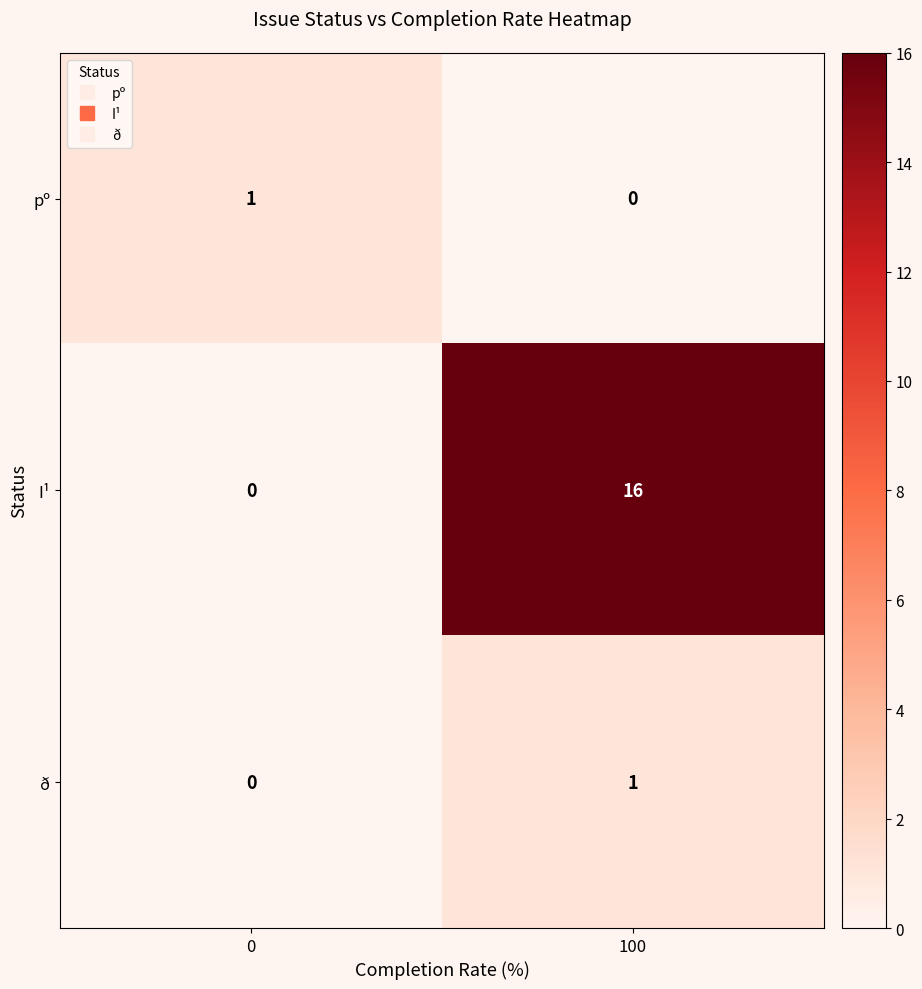

Reading left to right, transcribe all the data shown in this chart.

pº: 1	0
I¹: 0	16
ð: 0	1